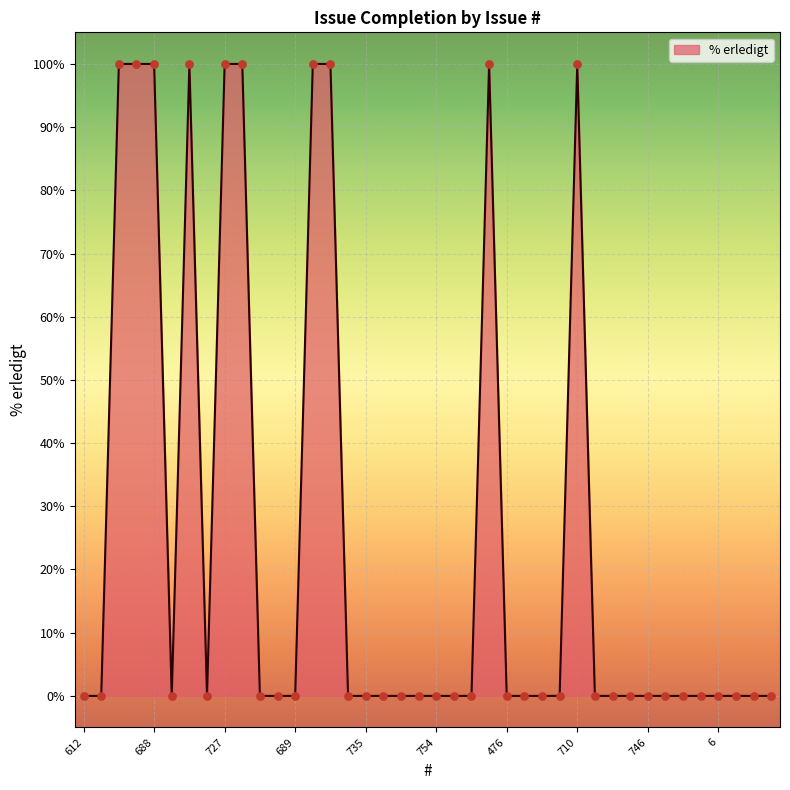

What is the greatest value displayed?

100